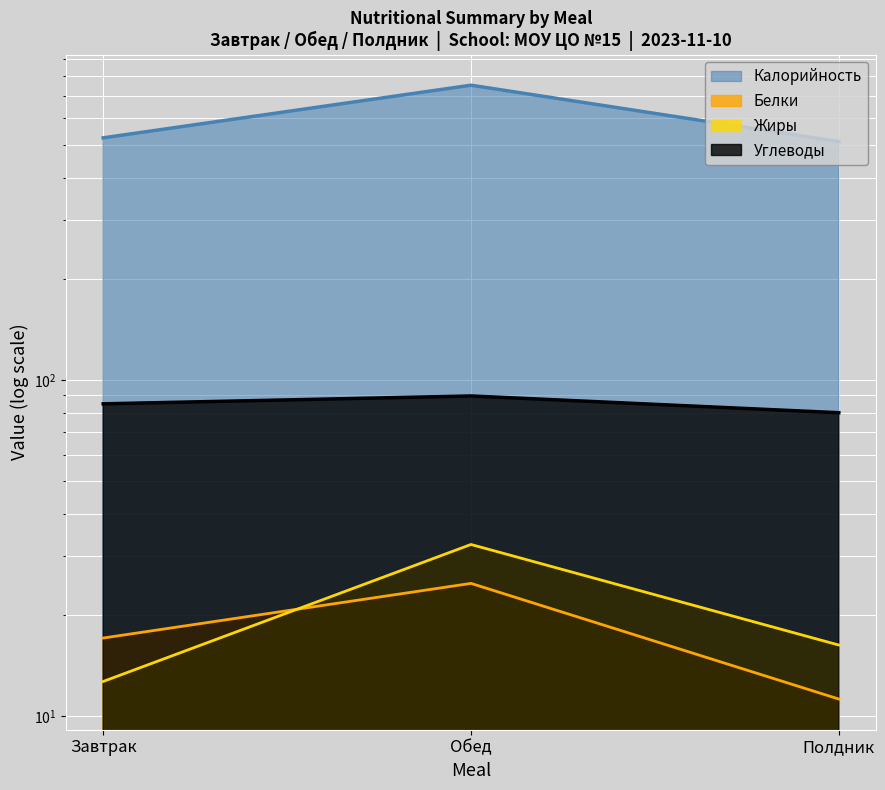

Between Полдник and Обед, which is larger?

Обед